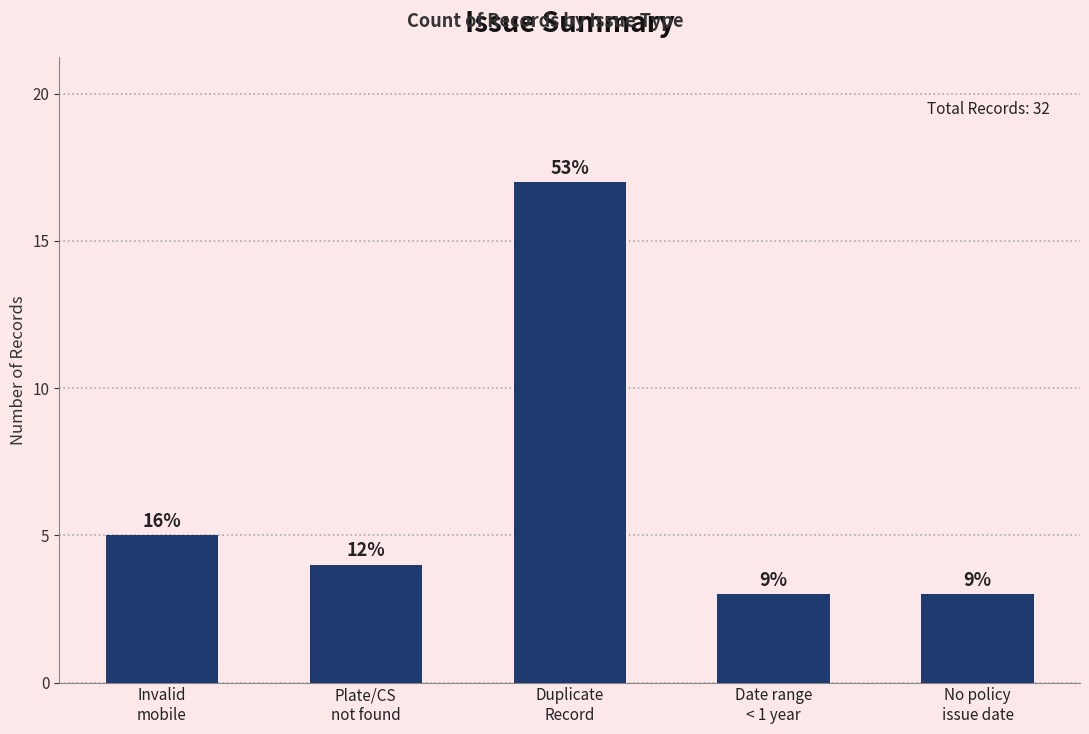

How many bars are there in total?

5